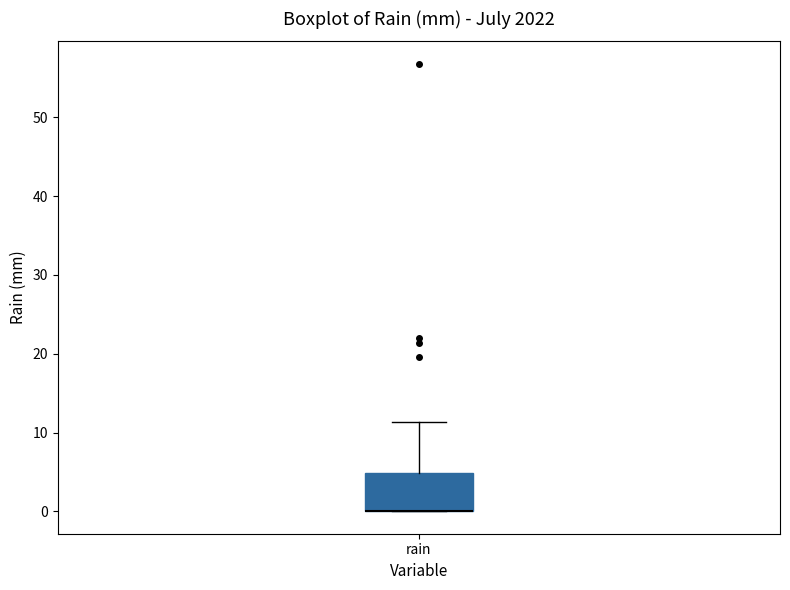

Where is the upper edge of the box for rain on the y-axis? The values are not printed on the chart, so give them approximately, as read against the axis.

5